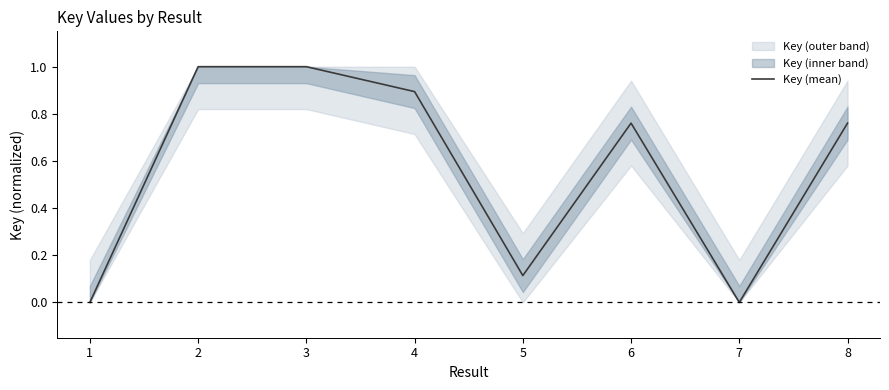

Where is the first local minimum?

5